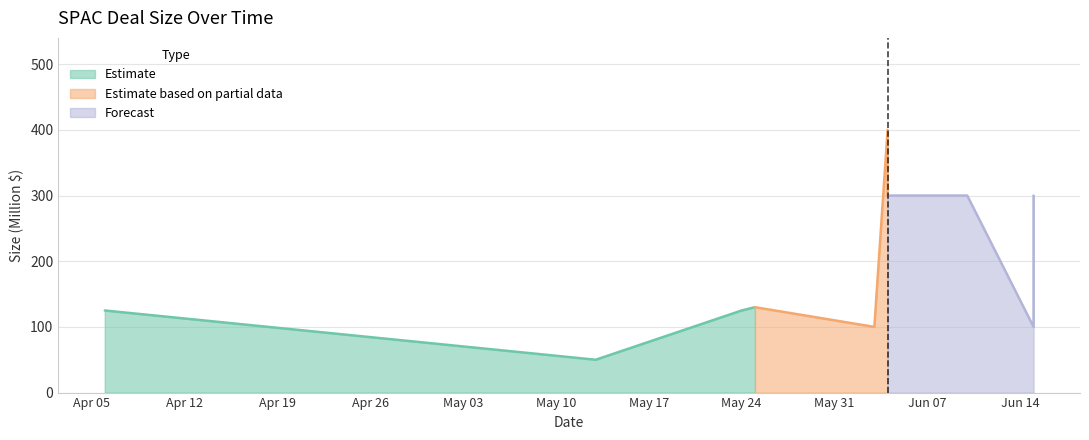

How many points are higher than both their immediate neighbors (excluding endpoints)?

2